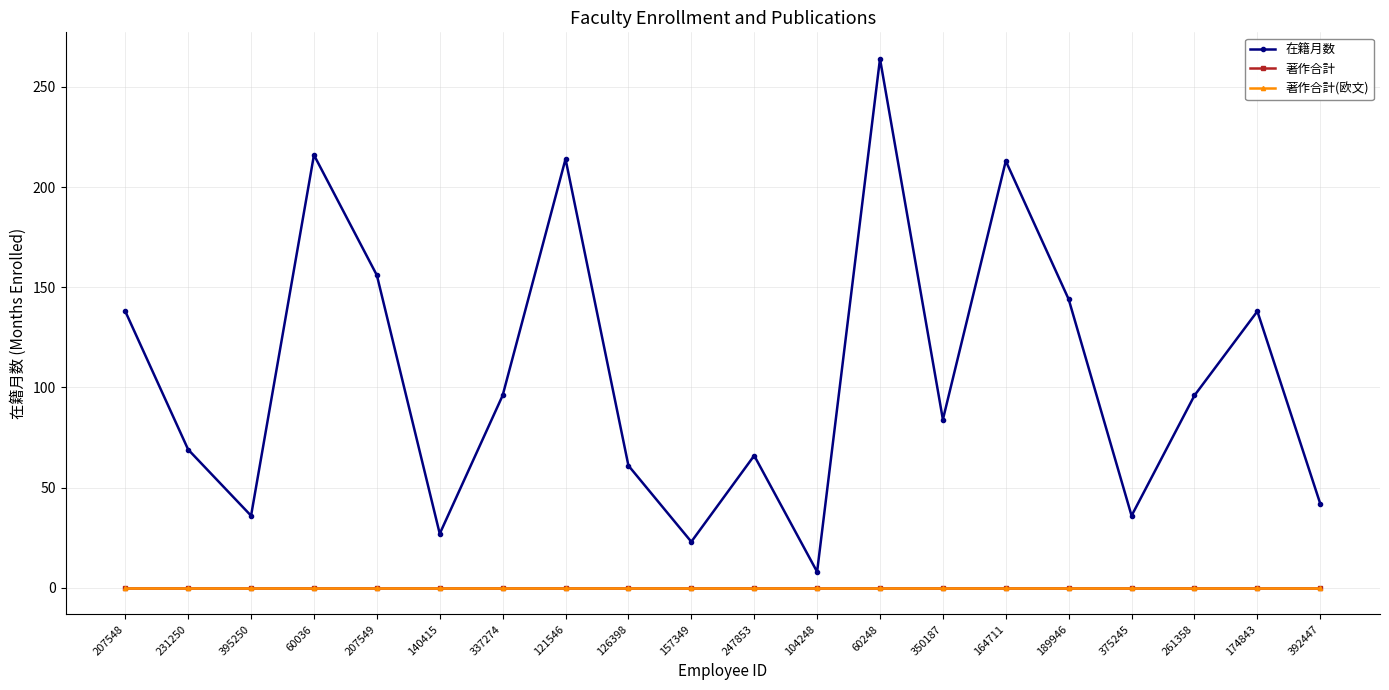

Is this an area chart (filled region under the line)?

No